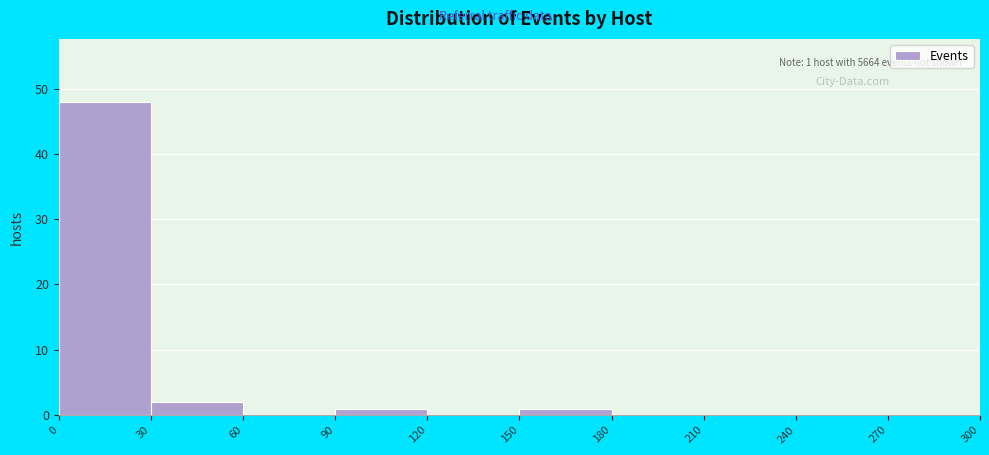

Over which range of the x-axis is the bar tallest?

0 to 30